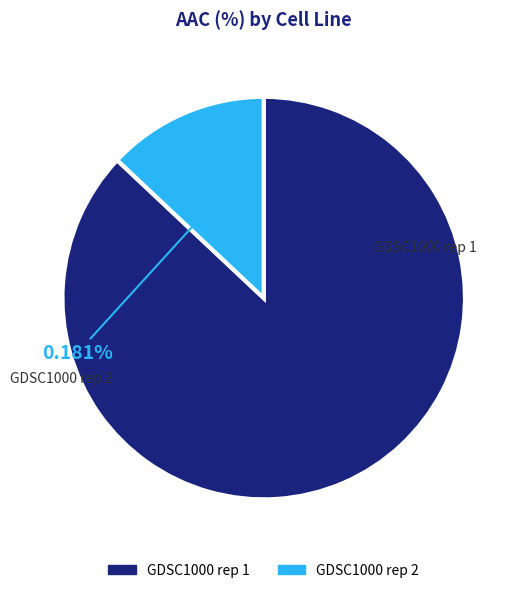

Is it true that GDSC1000 rep 2 is 13% of the pie?

True